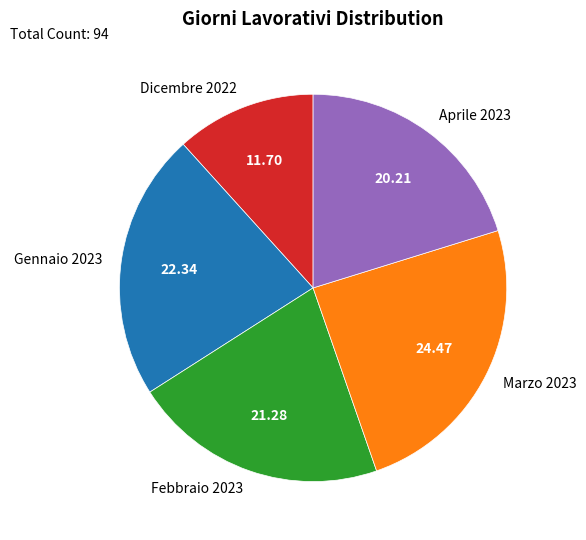

Rank the categories by value from lowest to highest.

Dicembre 2022, Aprile 2023, Febbraio 2023, Gennaio 2023, Marzo 2023